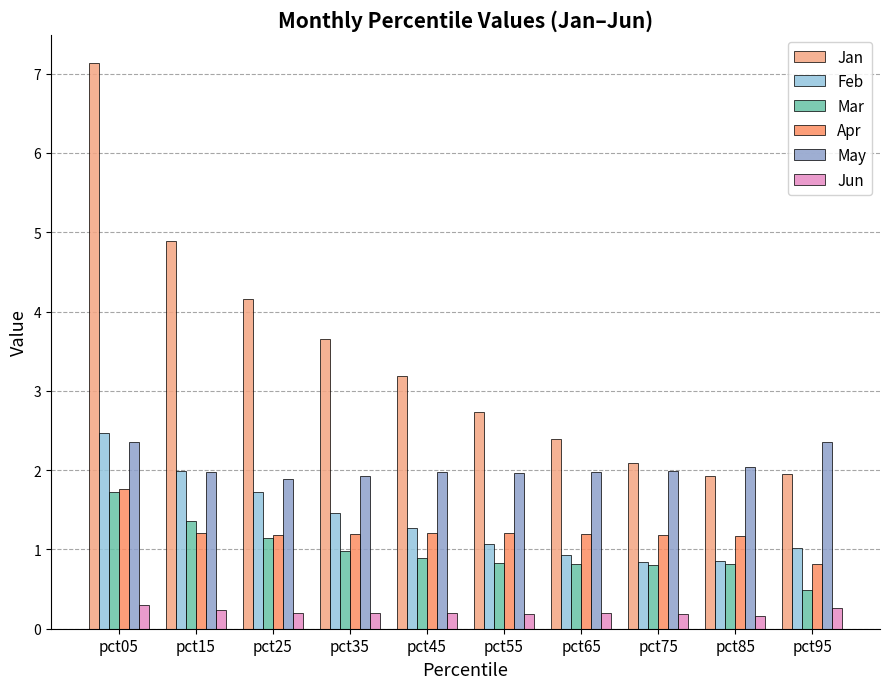

True or false: Apr has a value of 0.3 at pct45.

False